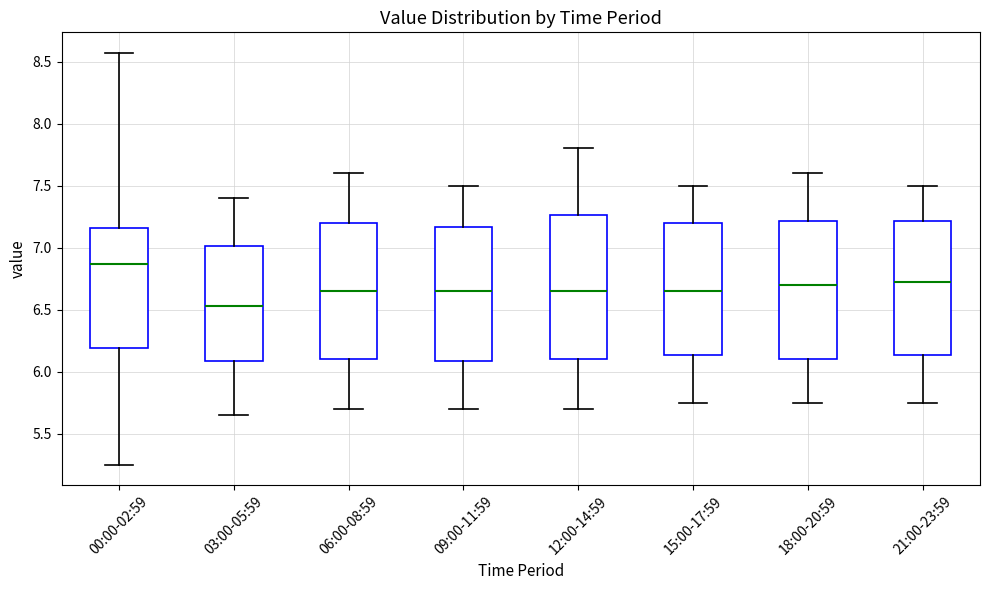

Which box has the highest median line?

00:00-02:59